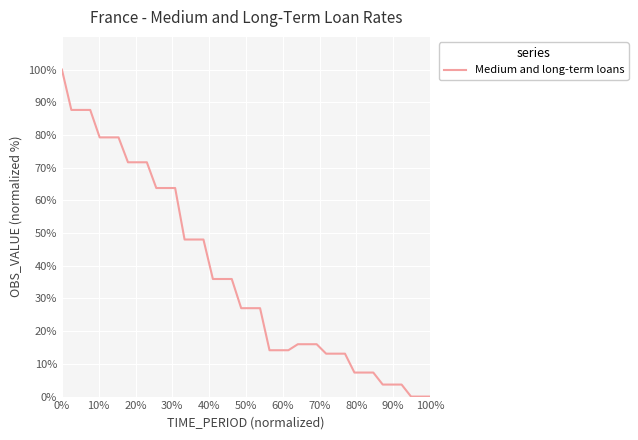

What is the difference between the maximum and minimum values?

100.0